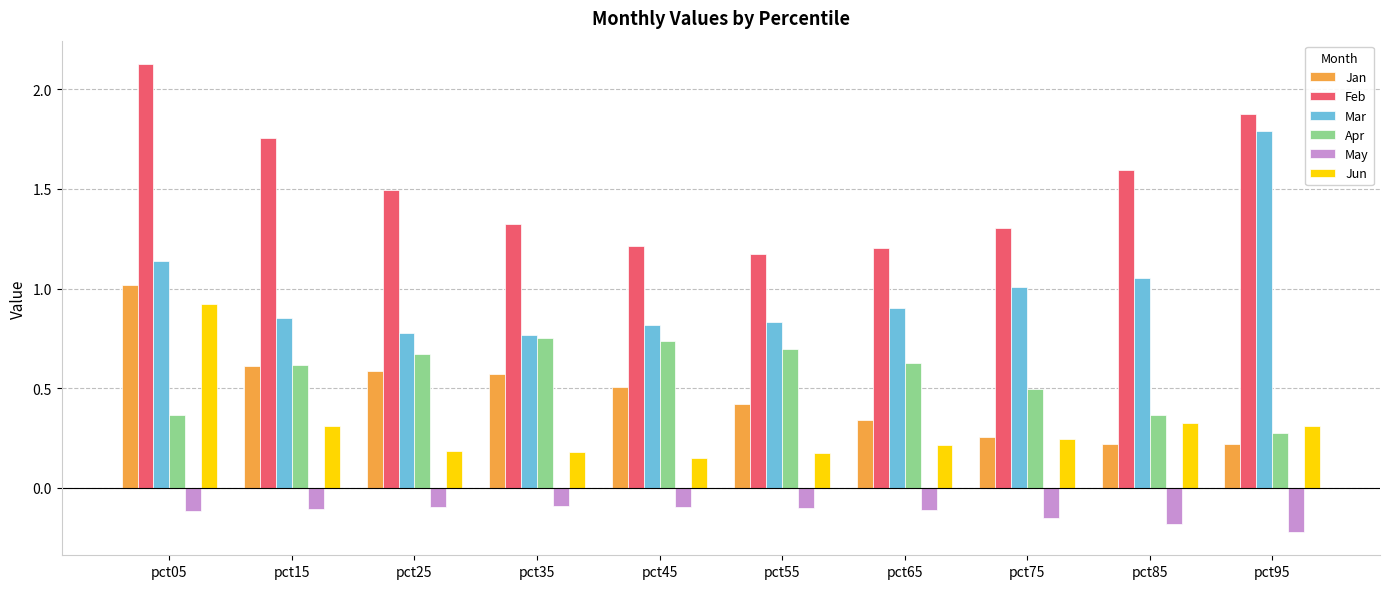

How many series are shown in this chart?

6